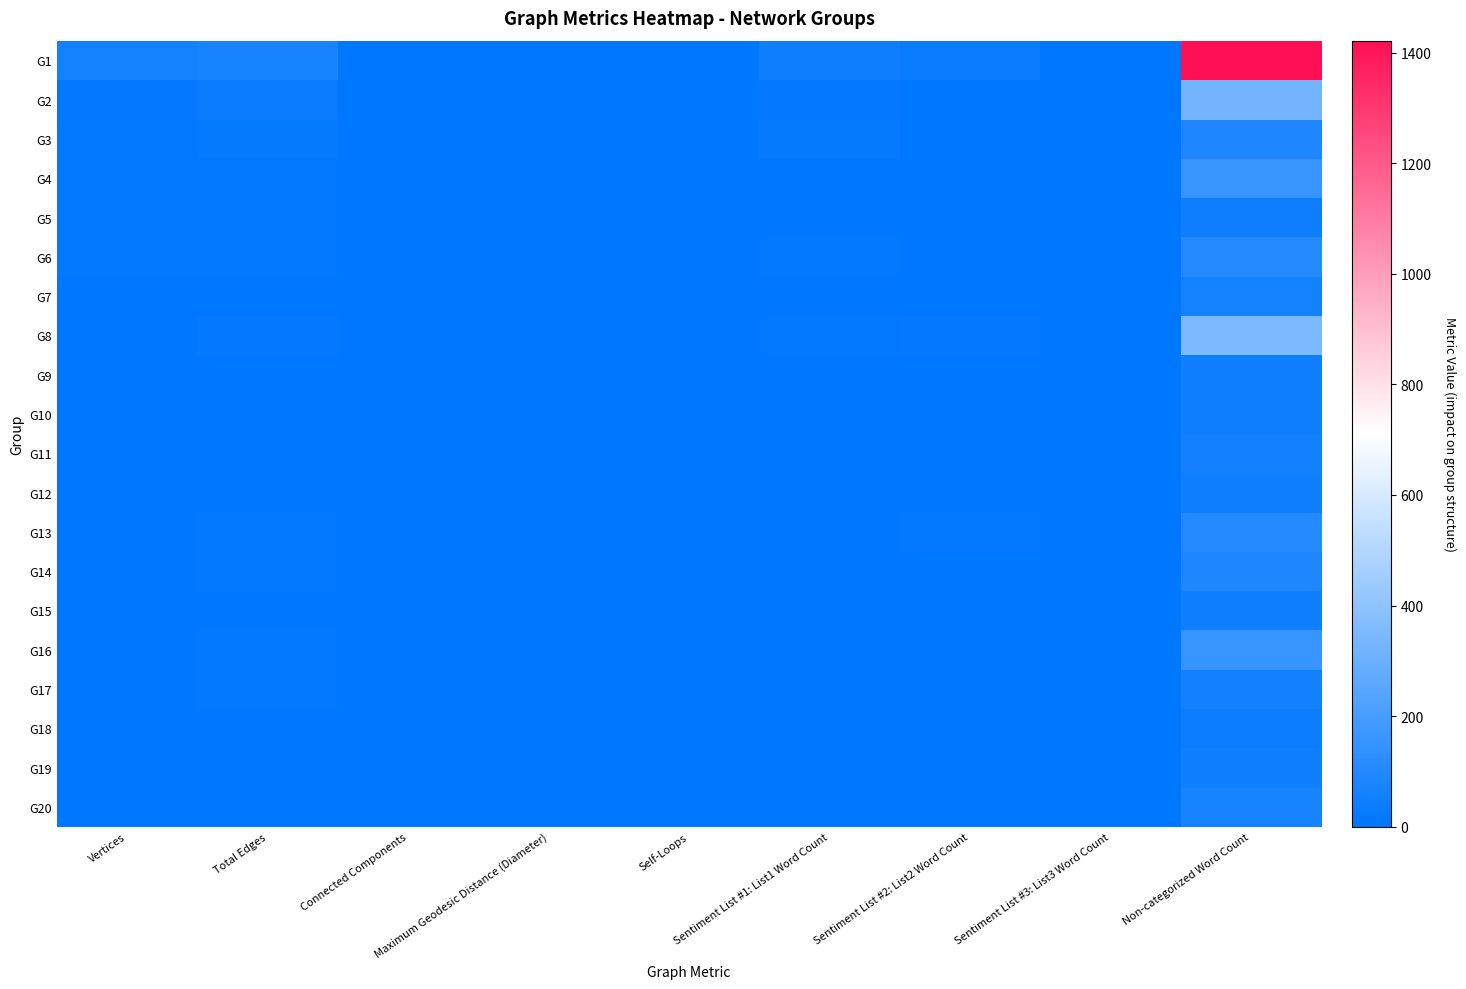

At which category is the sum across all series the highest?

Non-categorized Word Count